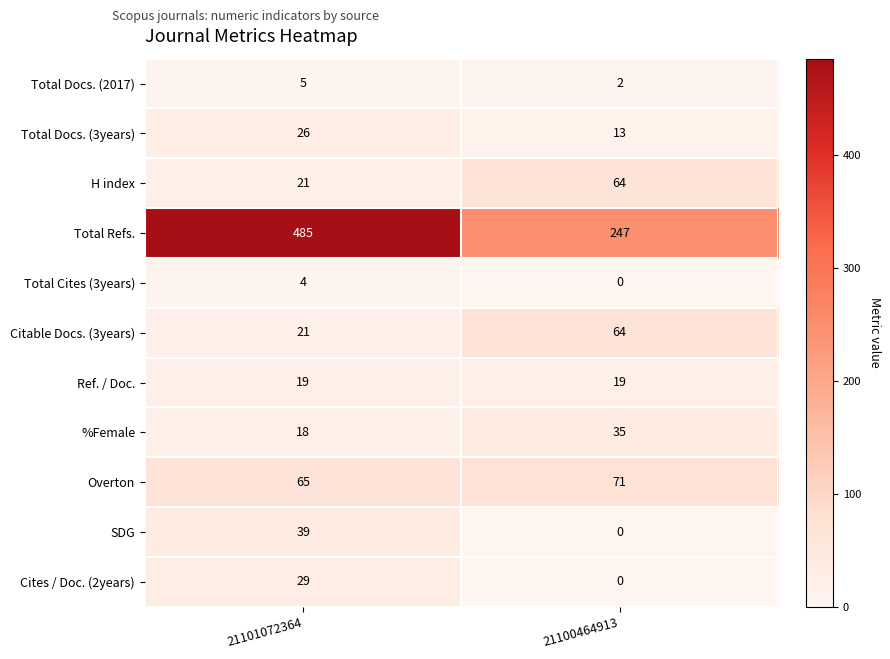

At how many categories does at least one series exceed 214?

2